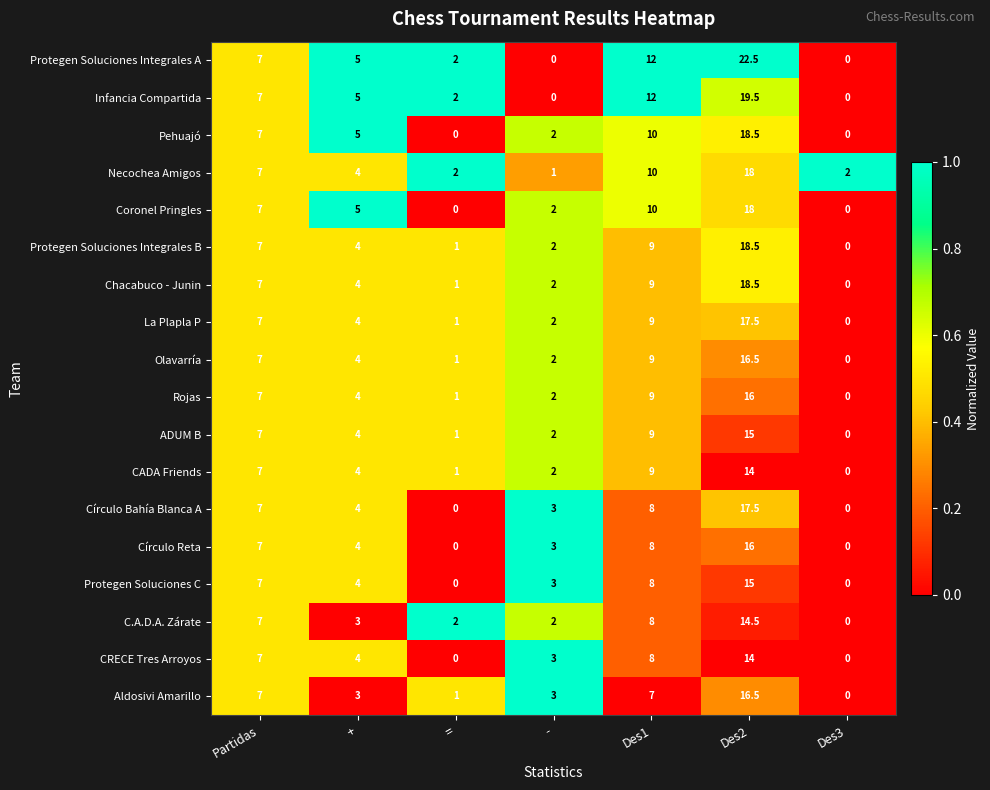

Which series has the widest spread of values?

Protegen Soluciones Integrales A